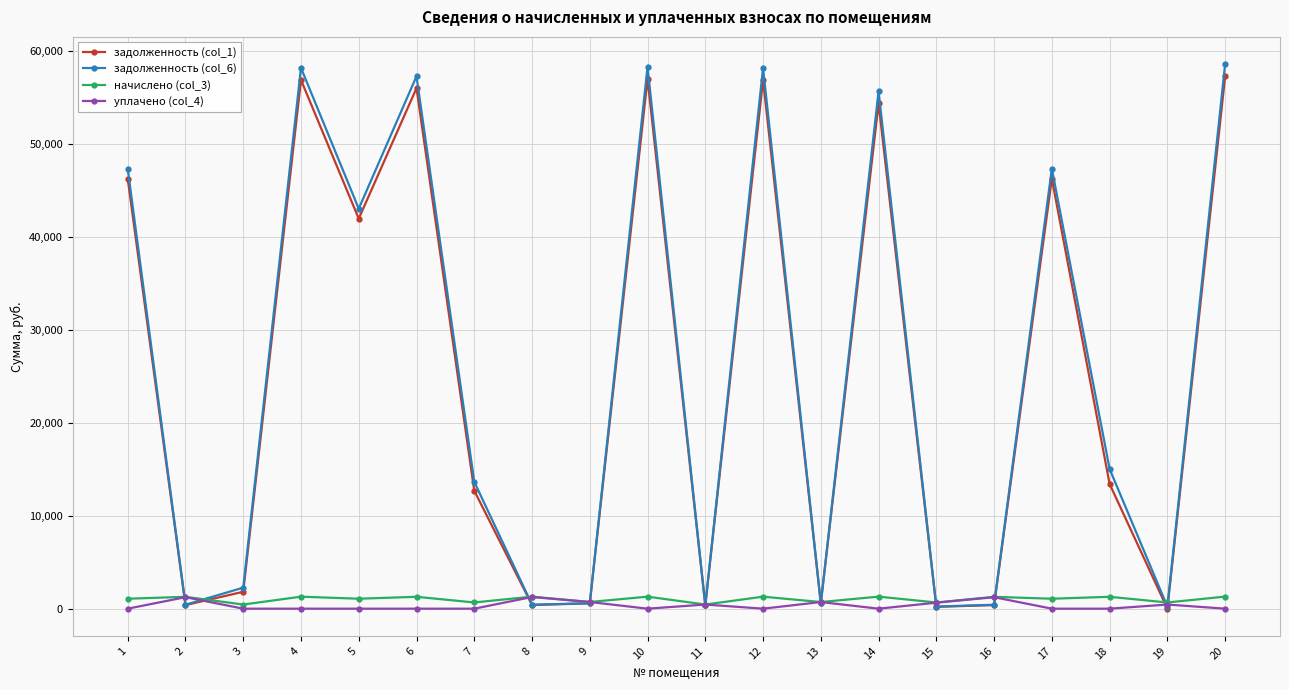

What is the average value of the уплачено (col_4) series?

334.2